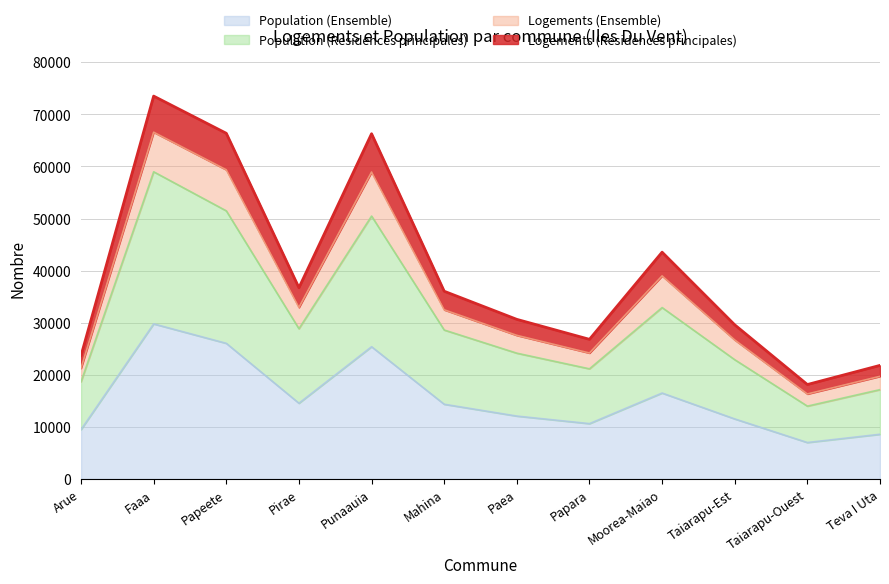

What is the label of the 12th point from the left?

Teva I Uta